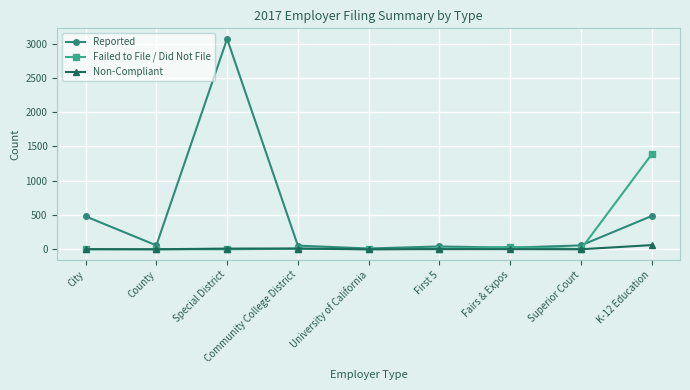

True or false: Non-Compliant has a value of 11 at Community College District.

True